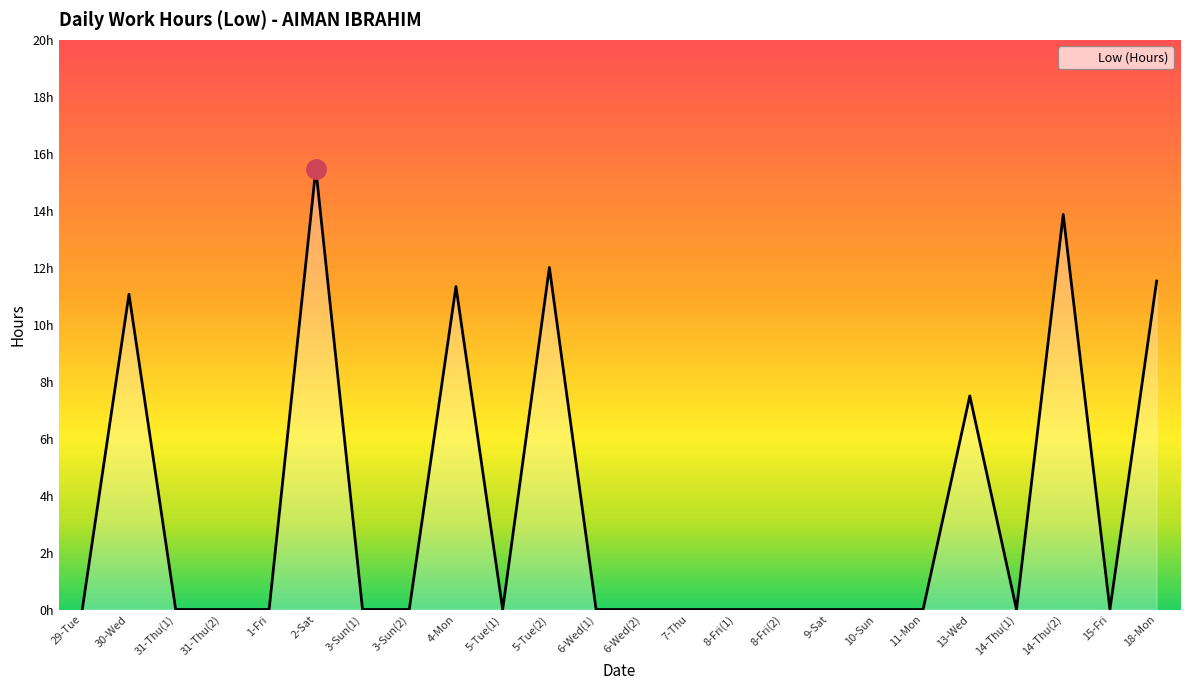

What is the difference between the values at 30-Wed and 14-Thu(1)?

11.1